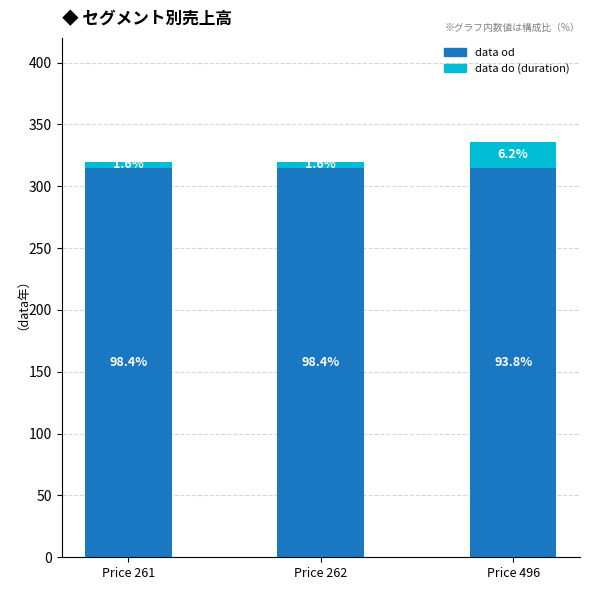

Rank the series by their average value, from highest to lowest.

data od, data do (duration)